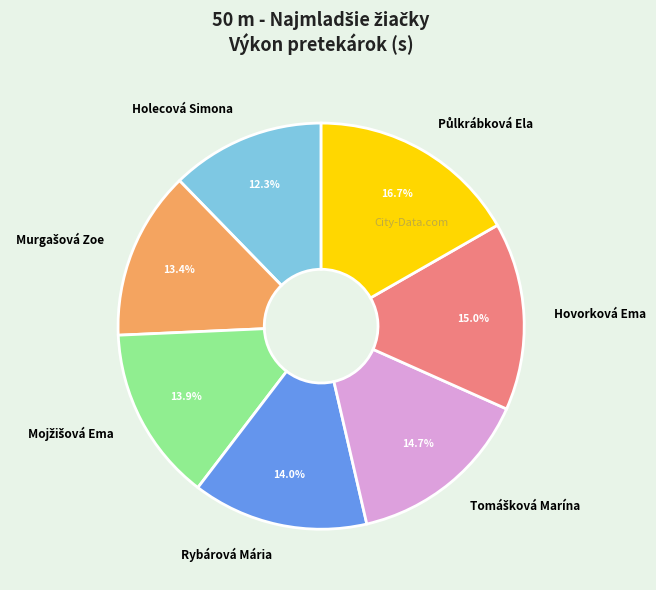

Which slice is the smallest?

Holecová Simona